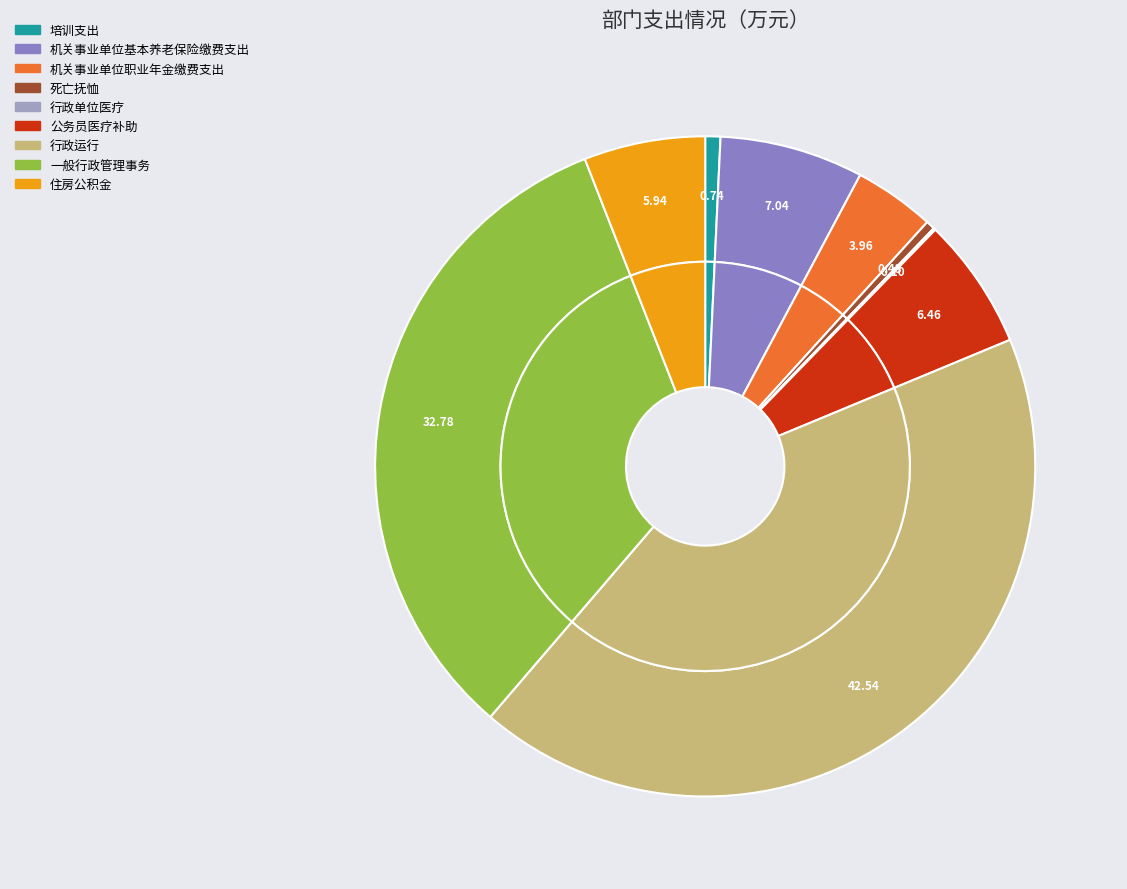

Which category has the smallest portion of the pie?

行政单位医疗